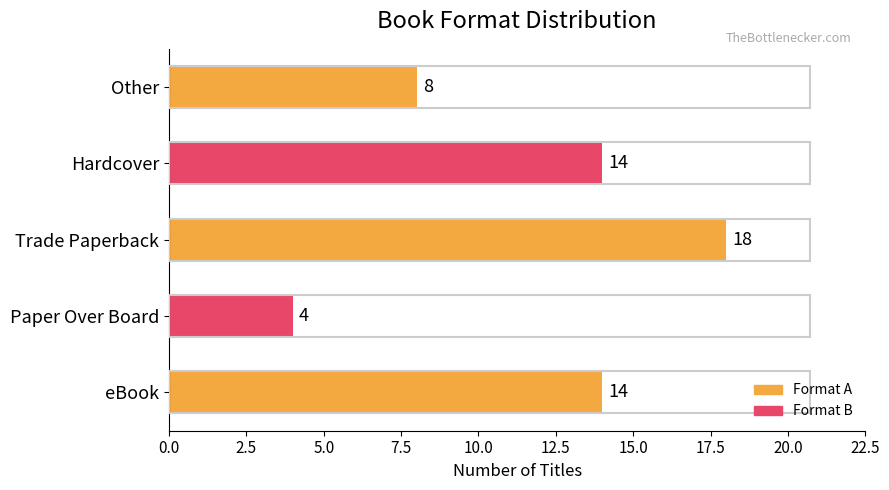

Are the bars horizontal?

Yes